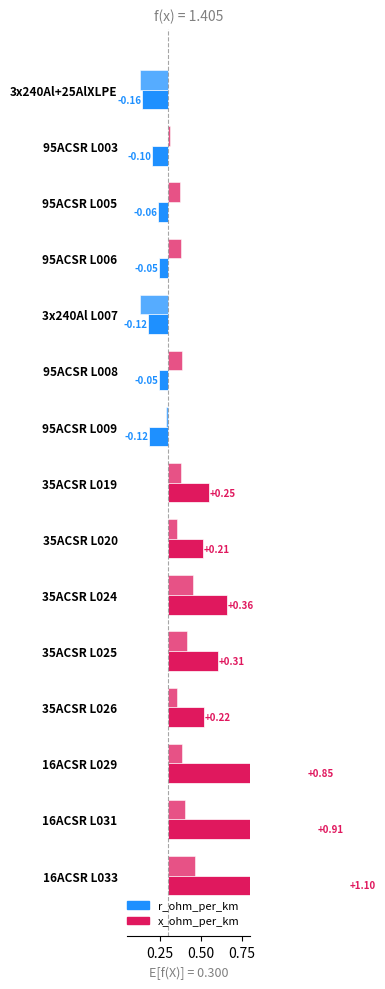

What position from the right is 16ACSR L031?

2